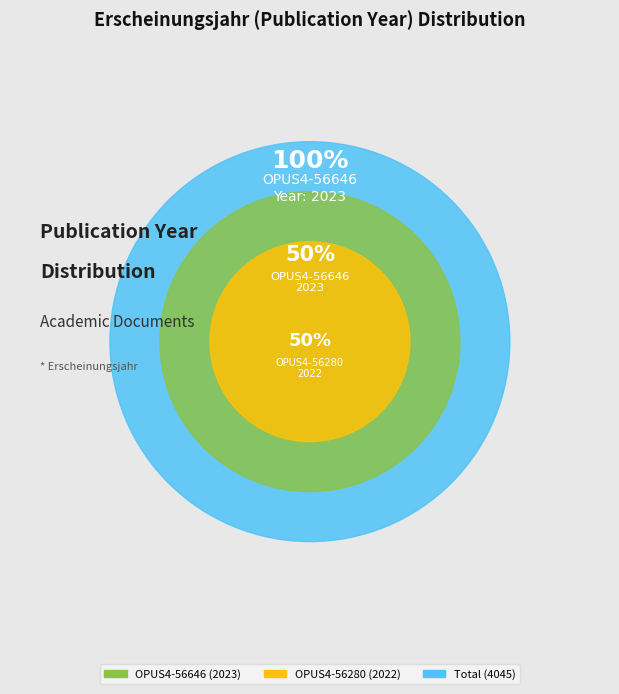

What is the smallest slice in the pie chart?

OPUS4-56280